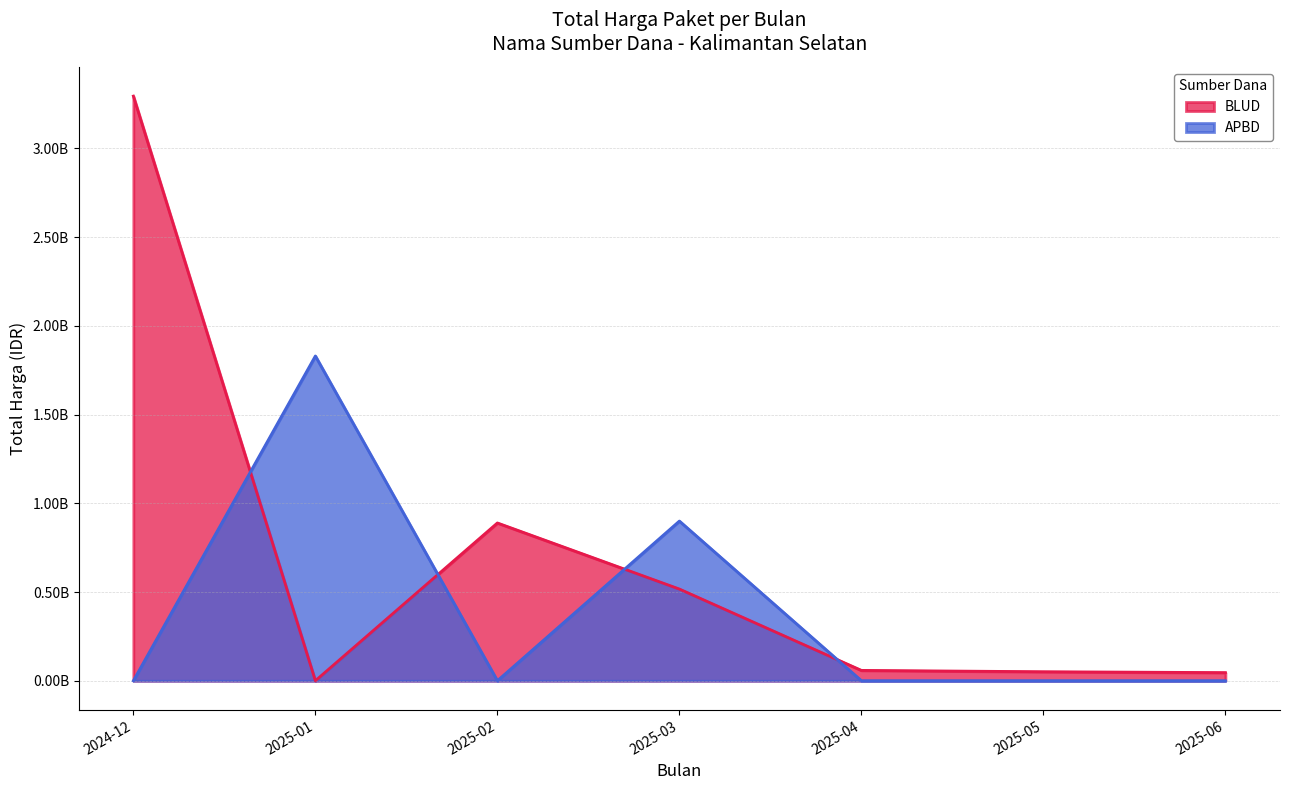

Does the chart display data point markers on the line(s)?

No